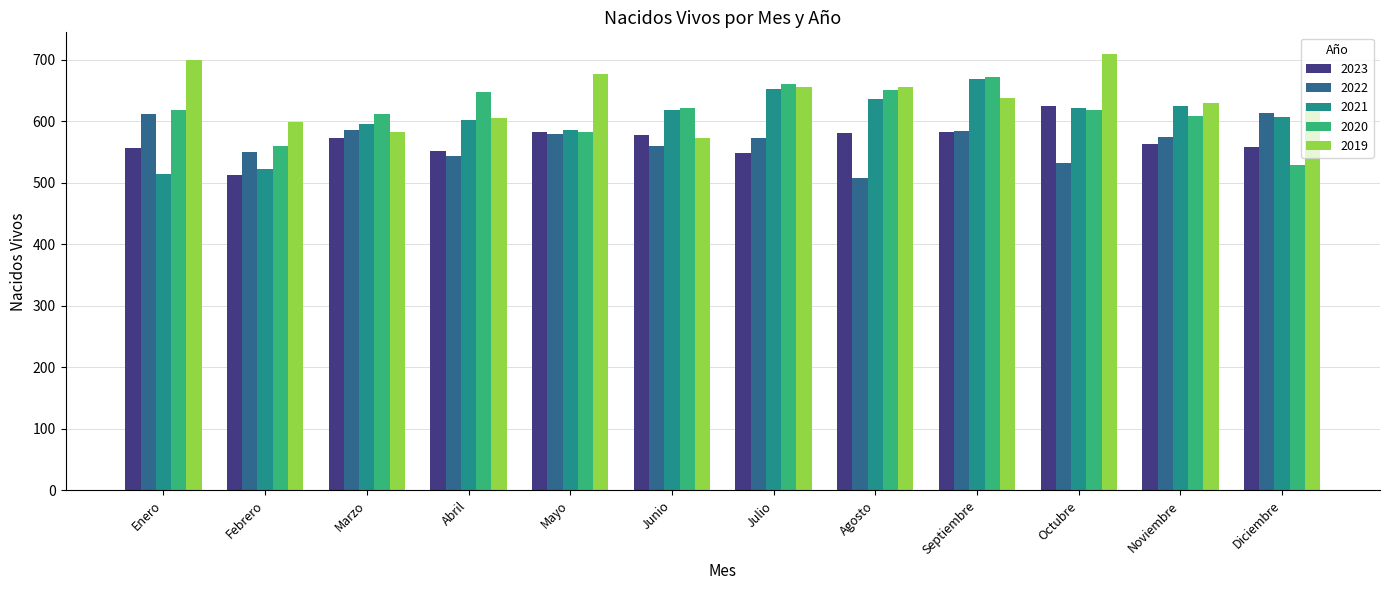

What is the maximum value shown in the chart?

709